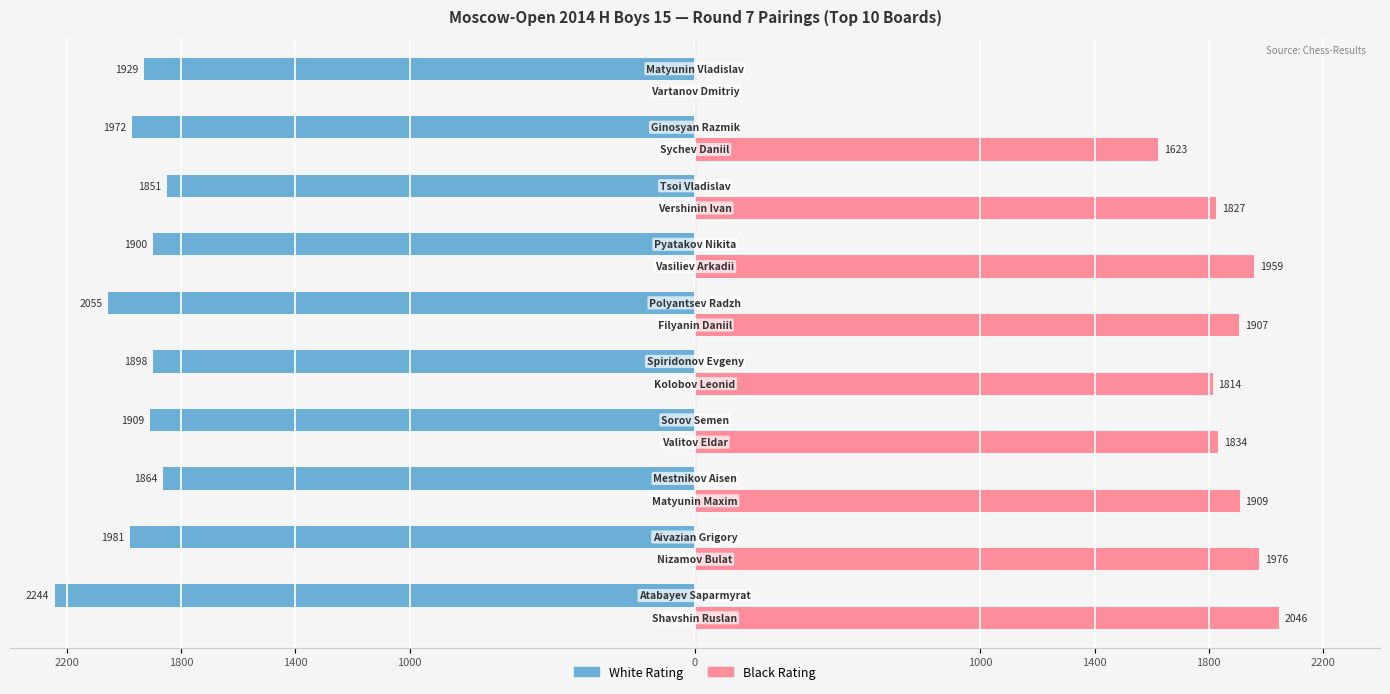

What are all the series names shown in the legend?

White Rating, Black Rating